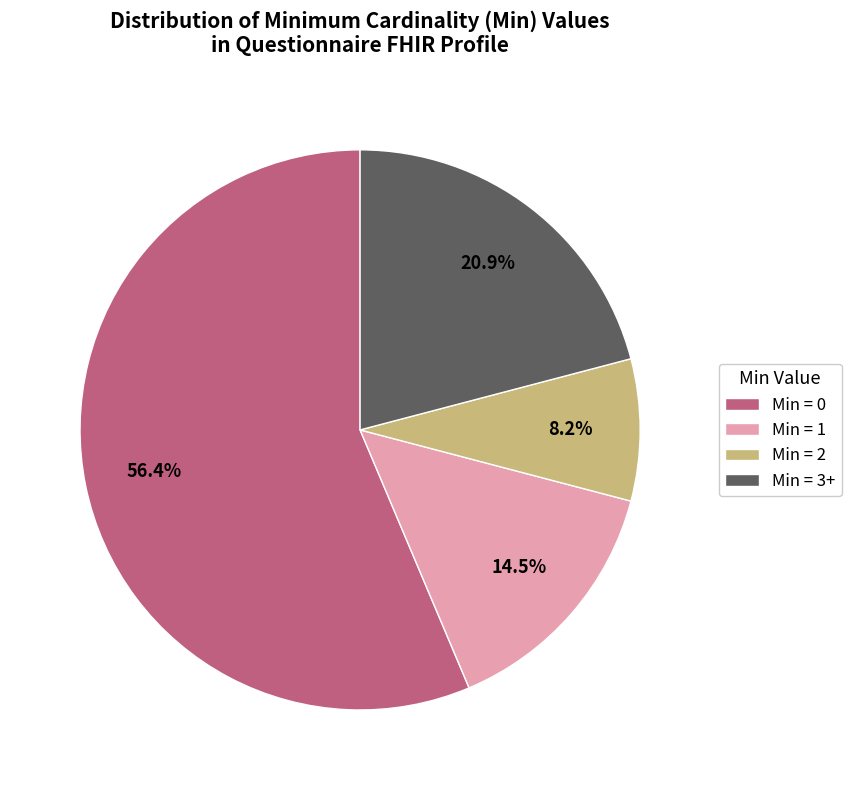

What is the largest slice in the pie chart?

Min = 0